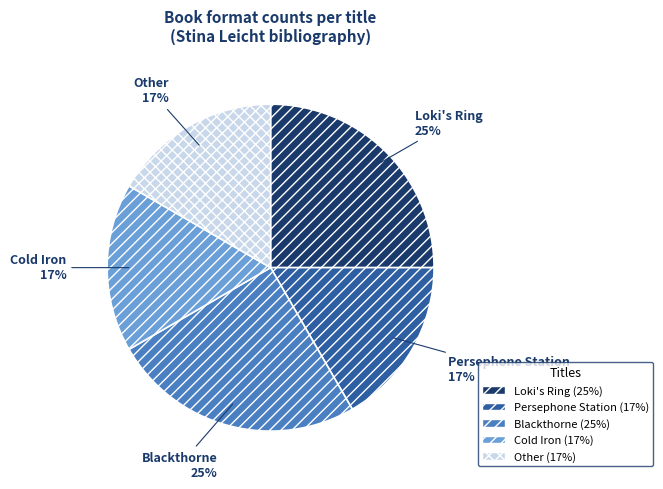

Which has a higher value, Loki's Ring or Other?

Loki's Ring